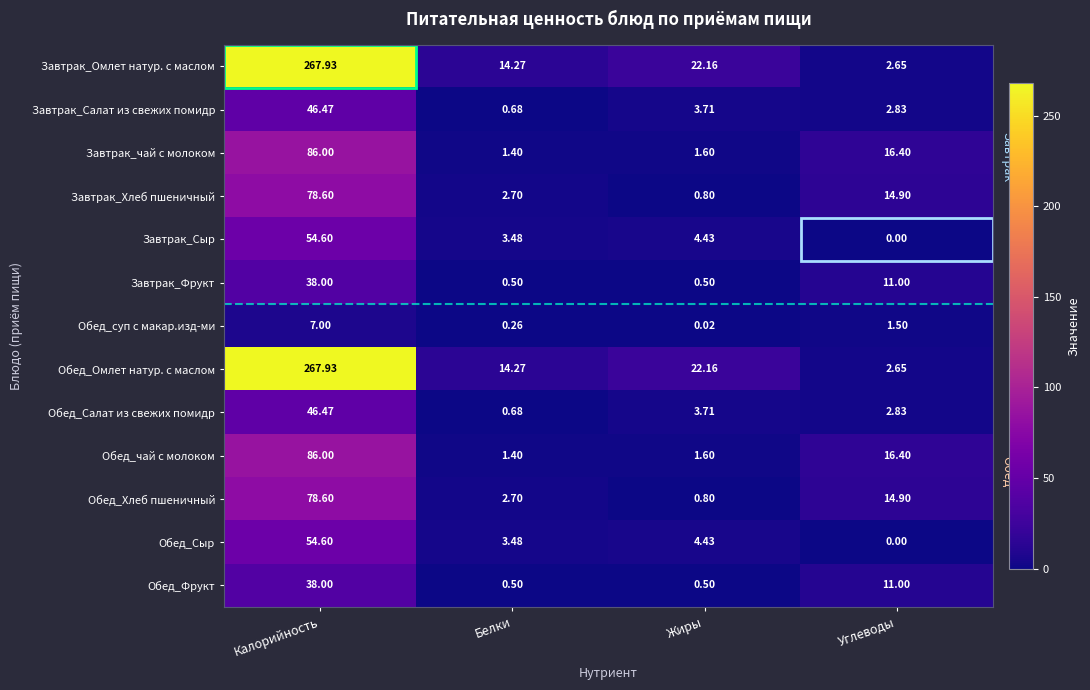

How many categories are shown in the chart?

4